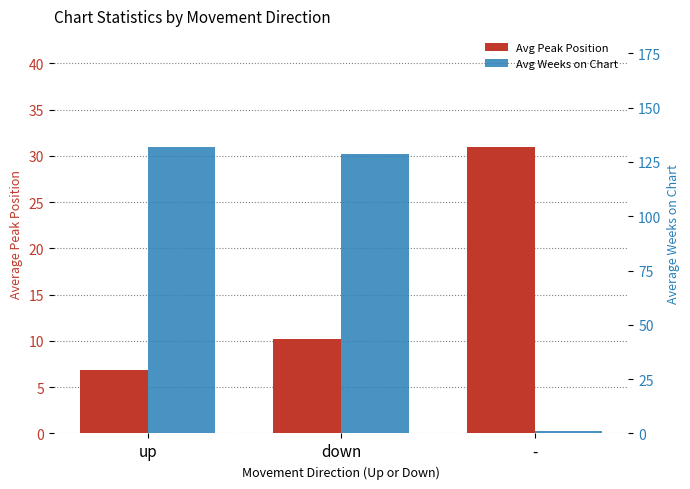

What is the label of the 2nd bar from the right?

down